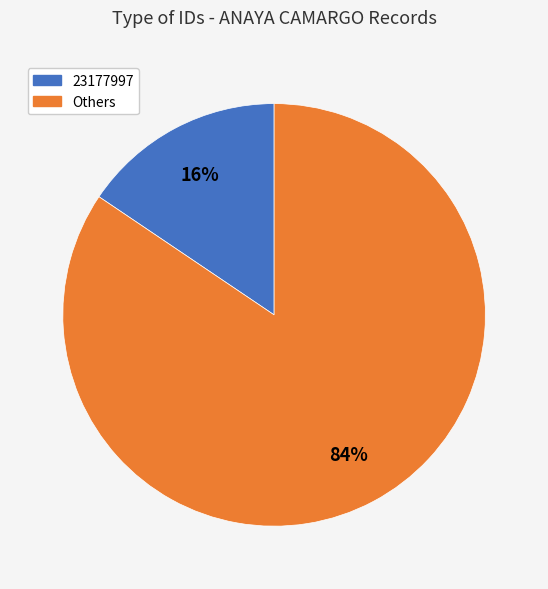

To the nearest percent, what is the average slice percentage?

50%